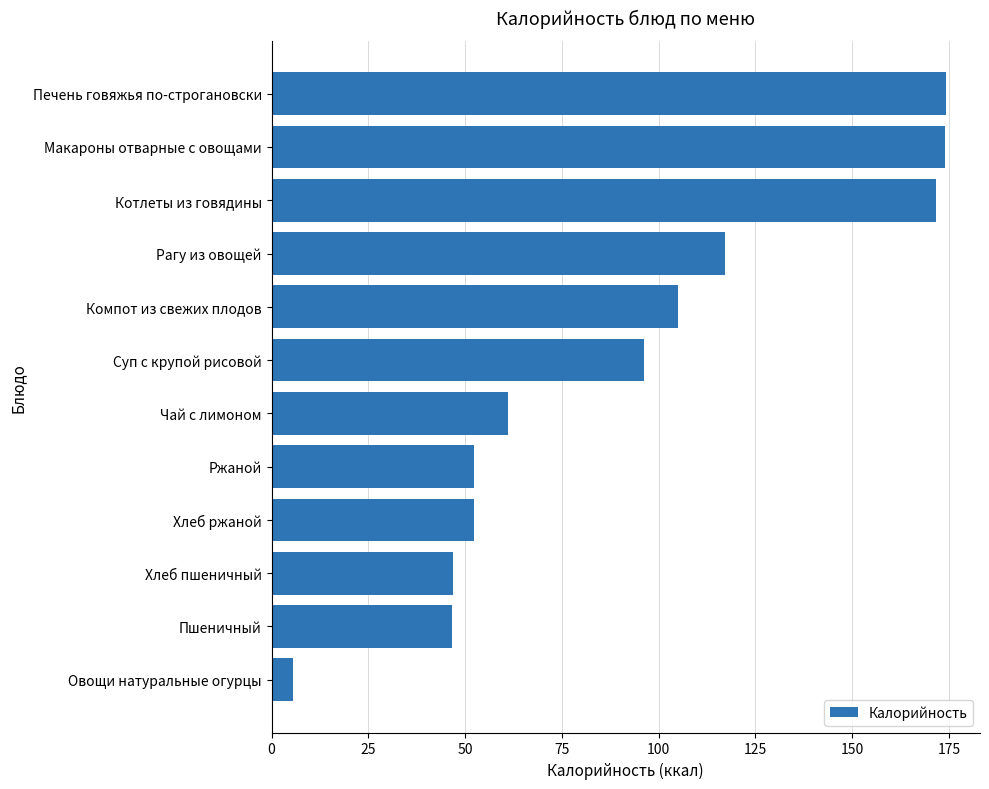

At which category does the chart reach its minimum across all series?

Овощи натуральные огурцы